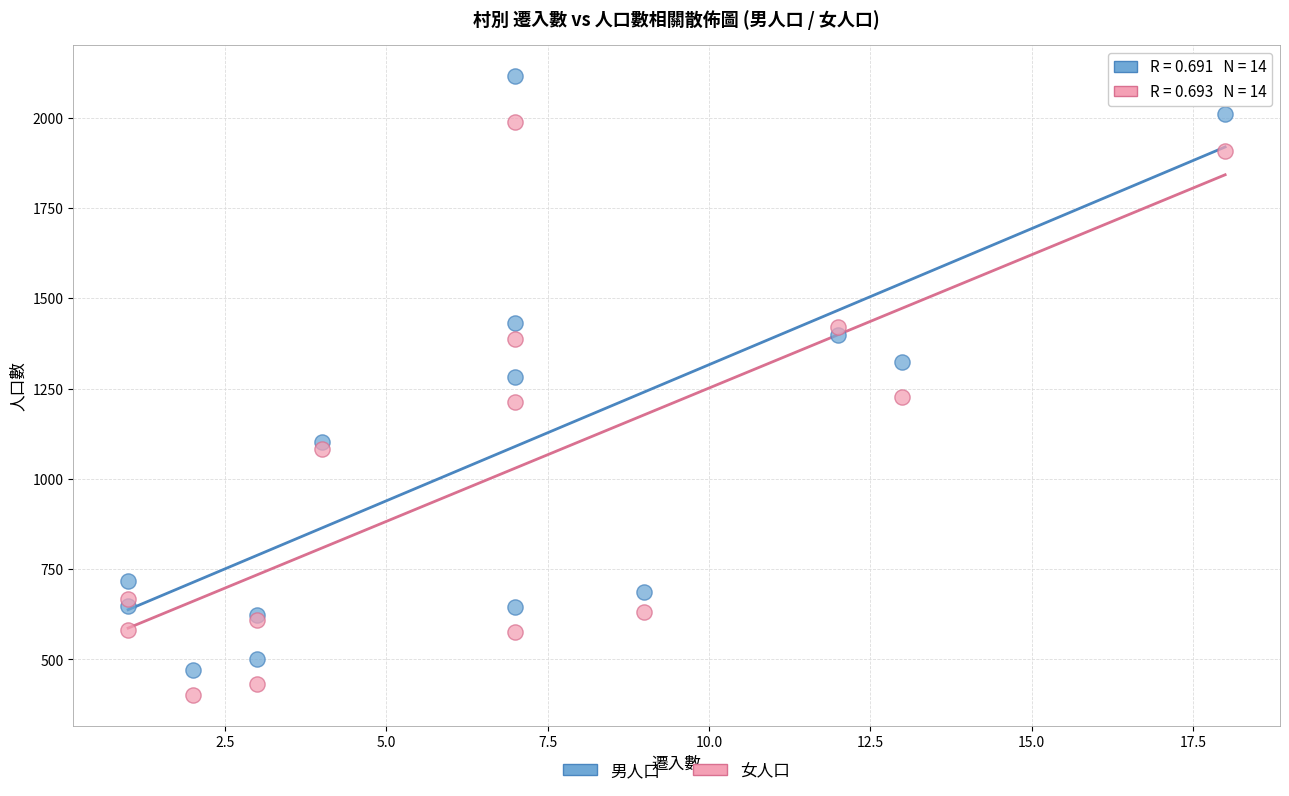

What is the X range (max minus min) for the scatter plot?

17